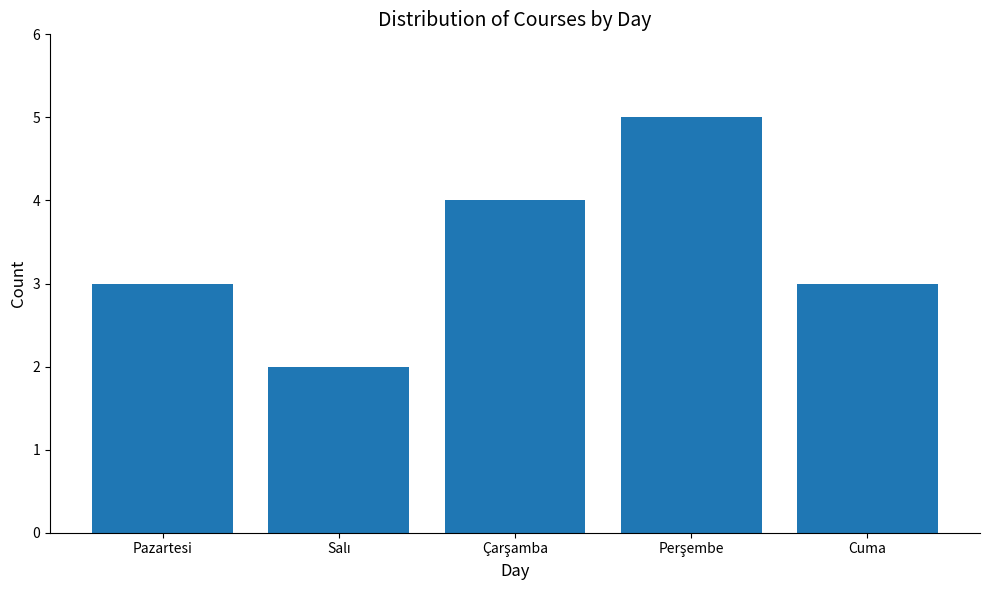

Is it true that the value at Cuma is 4?

False